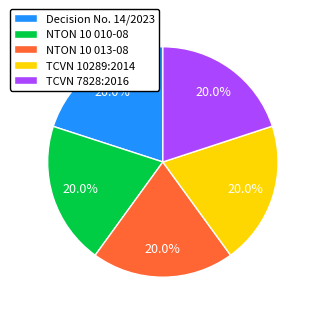

Do NTON 10 013-08 and Decision No. 14/2023 together represent more than half of the pie?

No